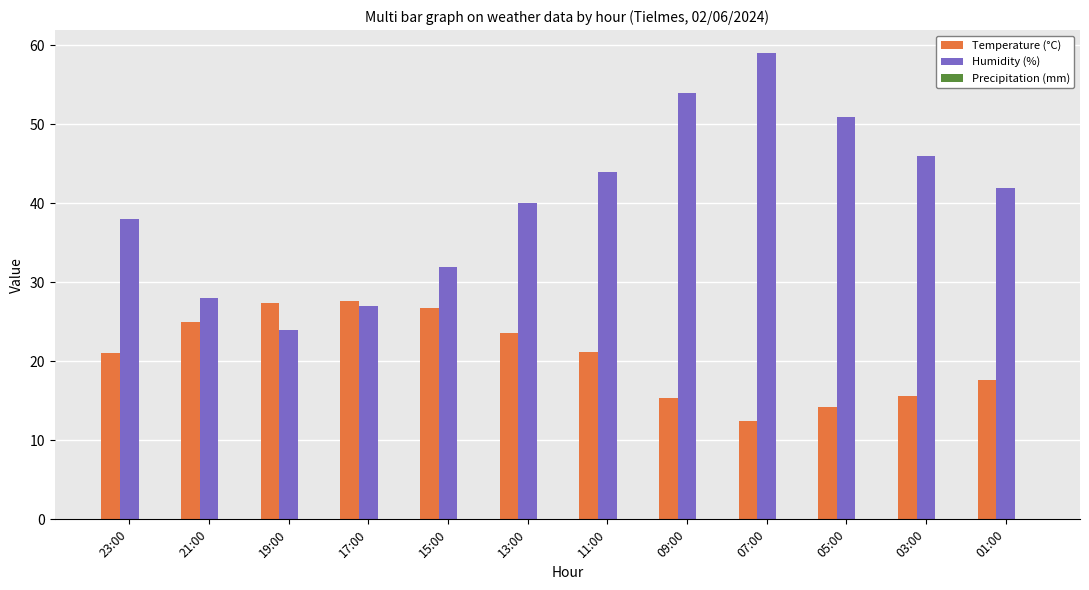

Which series has the largest total across all categories?

Humidity (%)